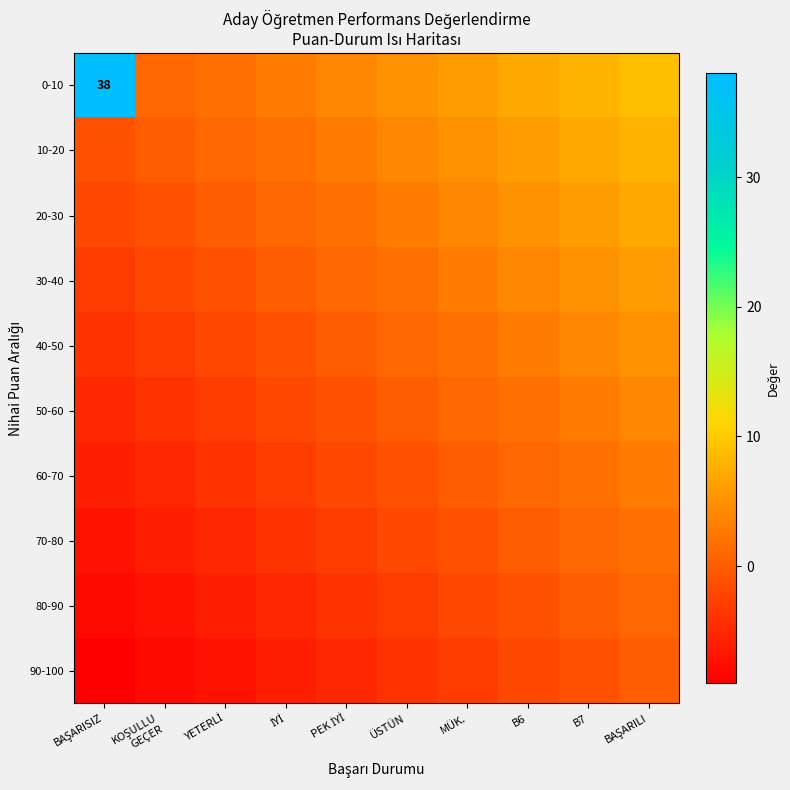

Rank the series at BAŞARISIZ from lowest to highest value.

90-100, 80-90, 70-80, 60-70, 50-60, 40-50, 30-40, 20-30, 10-20, 0-10